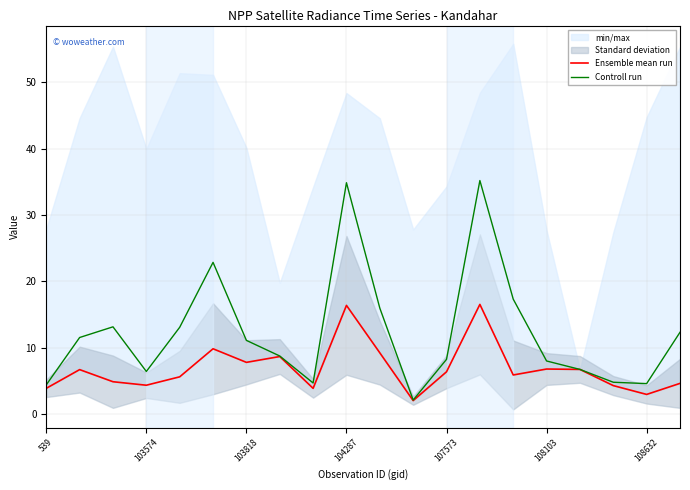

What is the minimum value for Ensemble mean run?

2.0